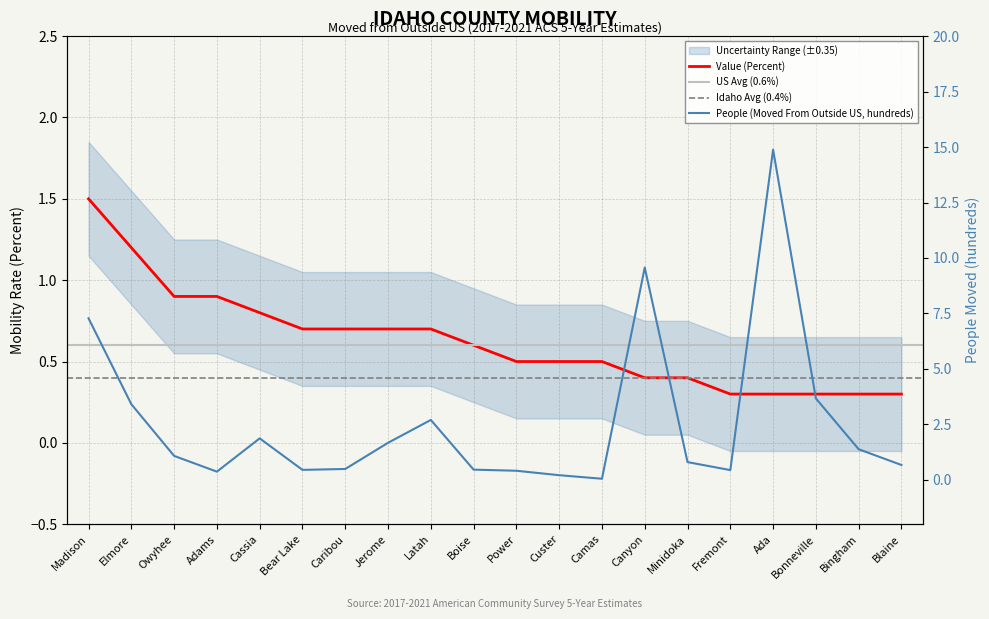

Which series has the largest total across all categories?

People (Moved From Outside US, hundreds)